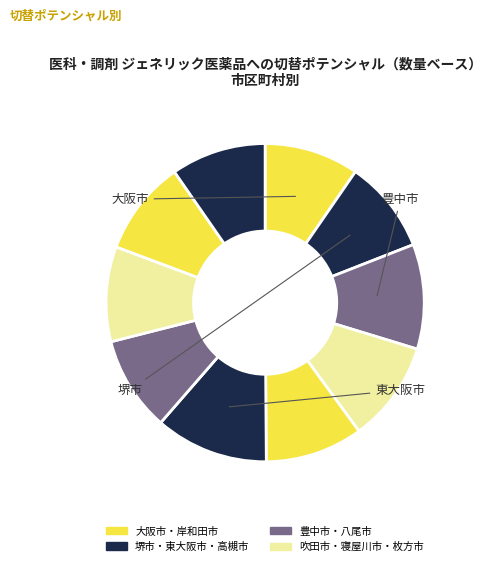

How many slices are in this pie chart?

10